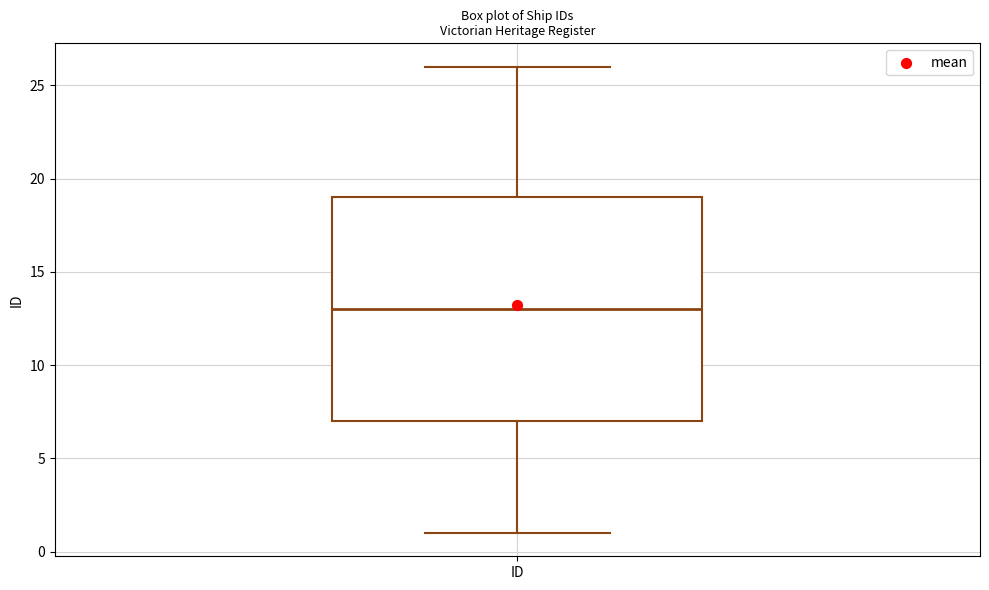

Where does the median line of the box for ID sit on the y-axis? The values are not printed on the chart, so give them approximately, as read against the axis.

13